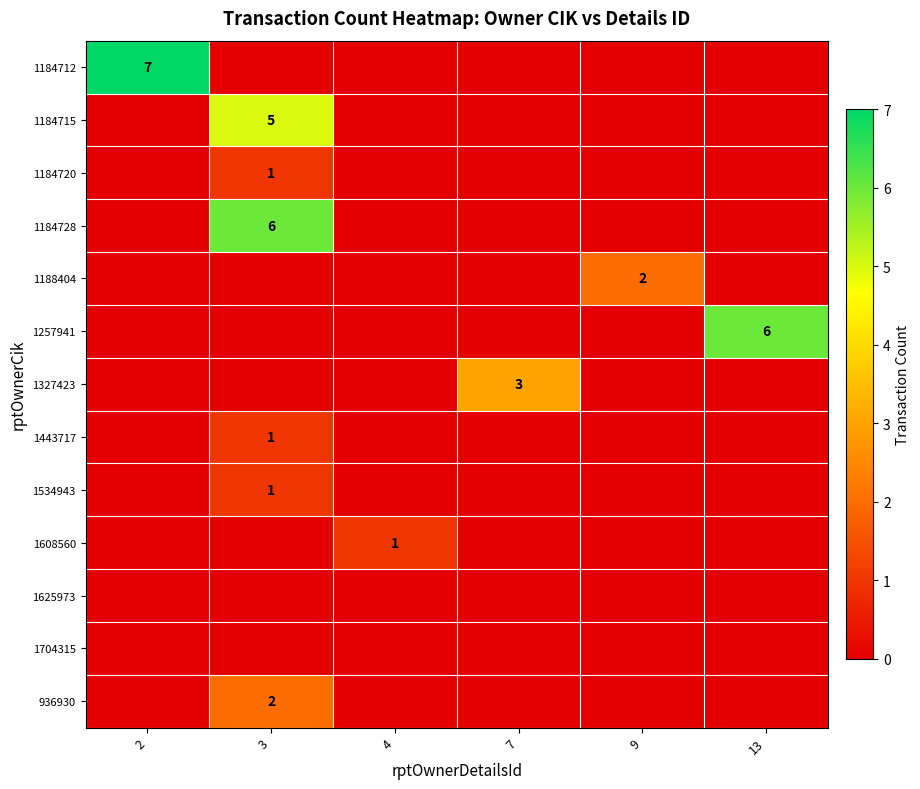

The 1188404 series shows 3 at 9. True or false?

False